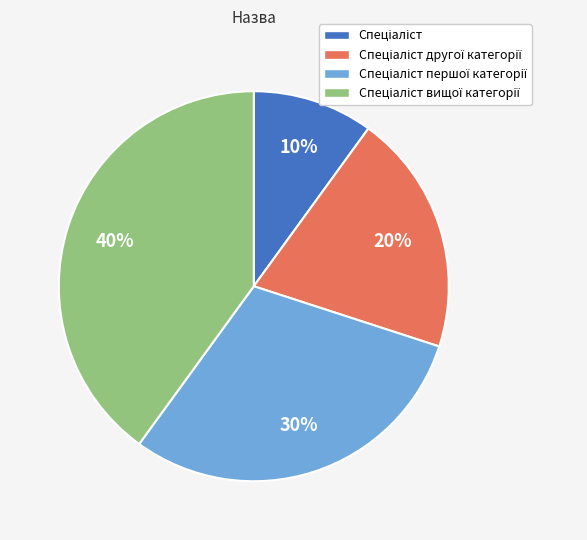

Is there a majority slice in this chart?

No